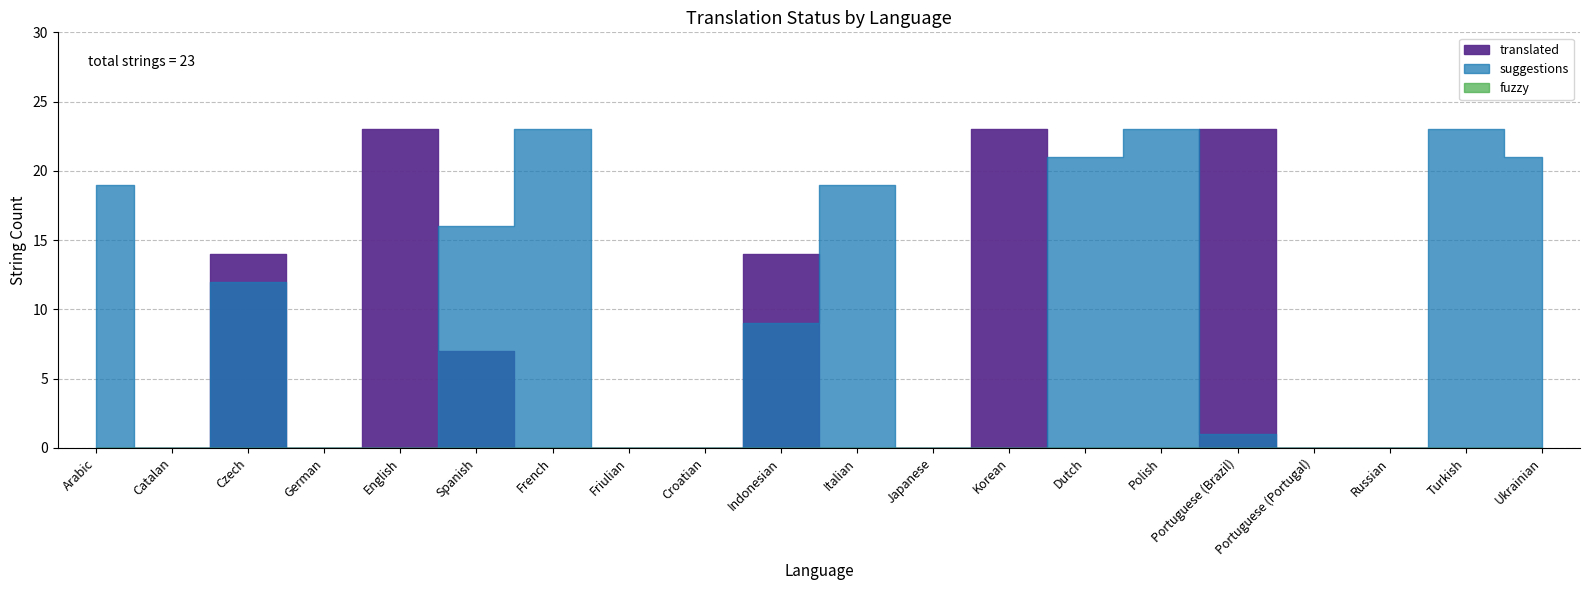

What is the spread (max minus min) of values at Portuguese (Brazil)?

23